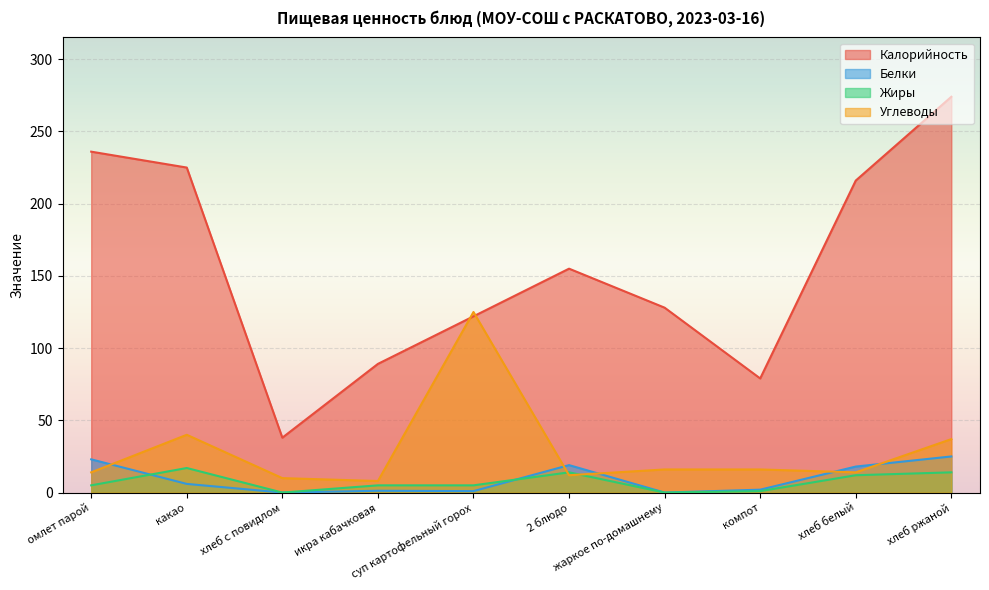

Reading right to left, extract all data points from this chart.

Калорийность: хлеб ржаной=274.0	хлеб белый=216.0	компот=79.0	жаркое по-домашнему=128.0	2 блюдо=155.0	суп картофельный горох=122.0	икра кабачковая=89.1	хлеб с повидлом=38.0	какао=225.0	омлет парой=236.0
Белки: хлеб ржаной=25.0	хлеб белый=18.0	компот=2.0	жаркое по-домашнему=0.0	2 блюдо=19.0	суп картофельный горох=1.0	икра кабачковая=1.2	хлеб с повидлом=0.0	какао=6.0	омлет парой=23.0
Жиры: хлеб ржаной=14.0	хлеб белый=12.0	компот=1.0	жаркое по-домашнему=0.0	2 блюдо=14.0	суп картофельный горох=5.0	икра кабачковая=5.0	хлеб с повидлом=0.0	какао=17.0	омлет парой=5.0
Углеводы: хлеб ржаной=37.0	хлеб белый=14.0	компот=16.0	жаркое по-домашнему=16.0	2 блюдо=12.0	суп картофельный горох=125.0	икра кабачковая=8.0	хлеб с повидлом=10.0	какао=40.0	омлет парой=14.0